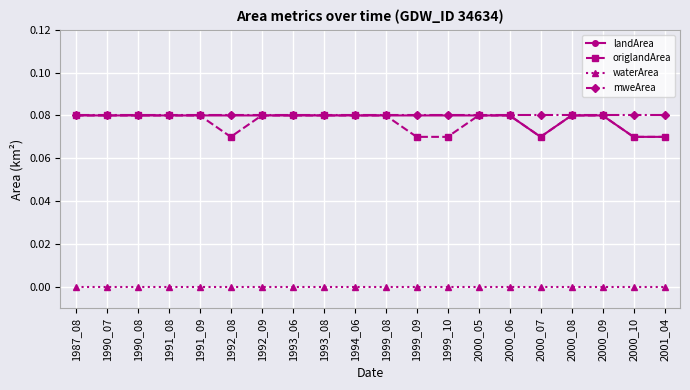

Does the chart display data point markers on the line(s)?

Yes